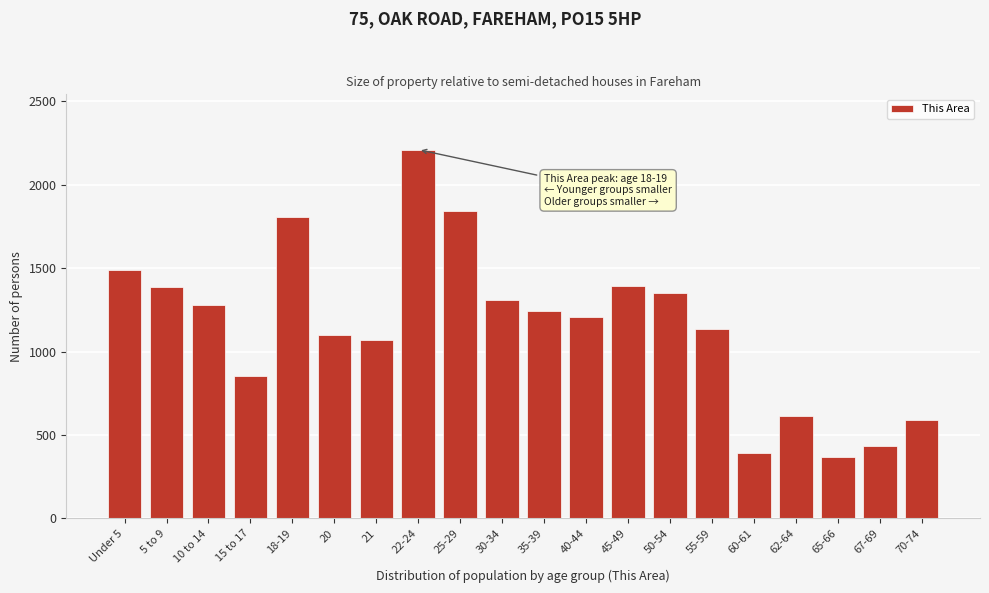

What is the value of the 3rd bar from the left?

1279